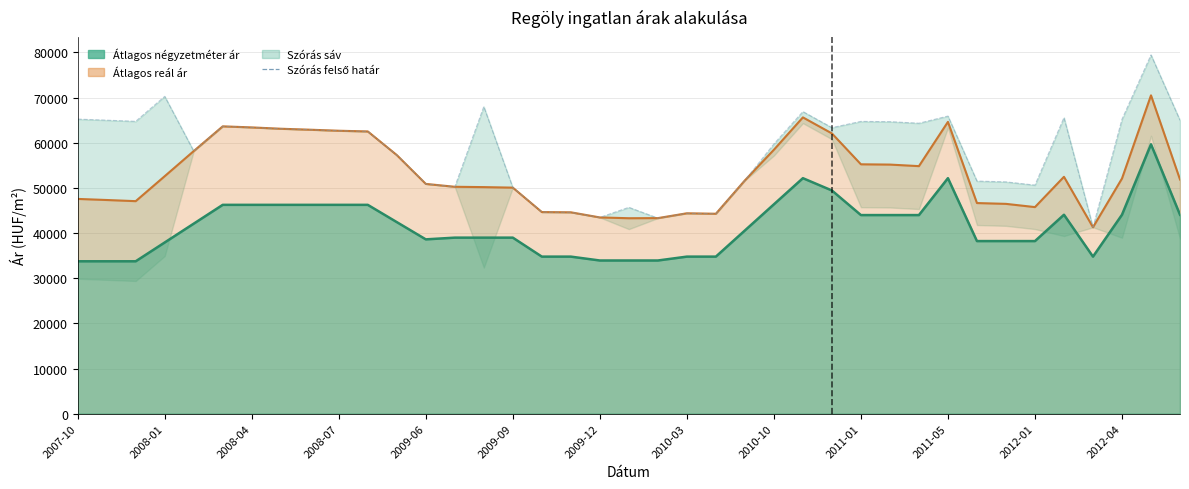

Is it true that the value at 2007-10 is 65239?

True